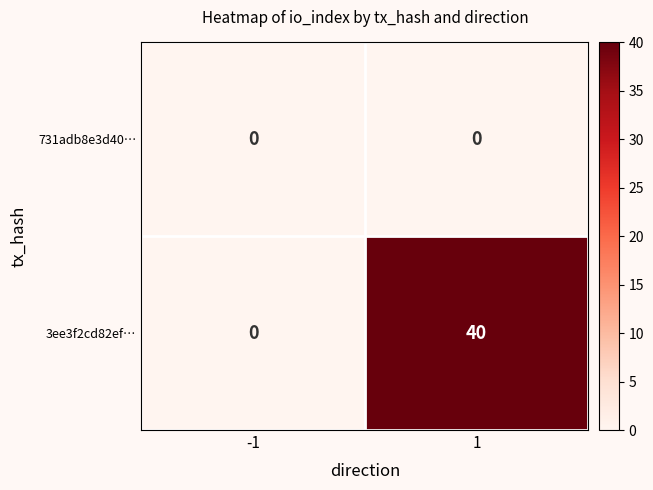

Read the 3ee3f2cd82ef… value at 1, to the nearest 10.

40